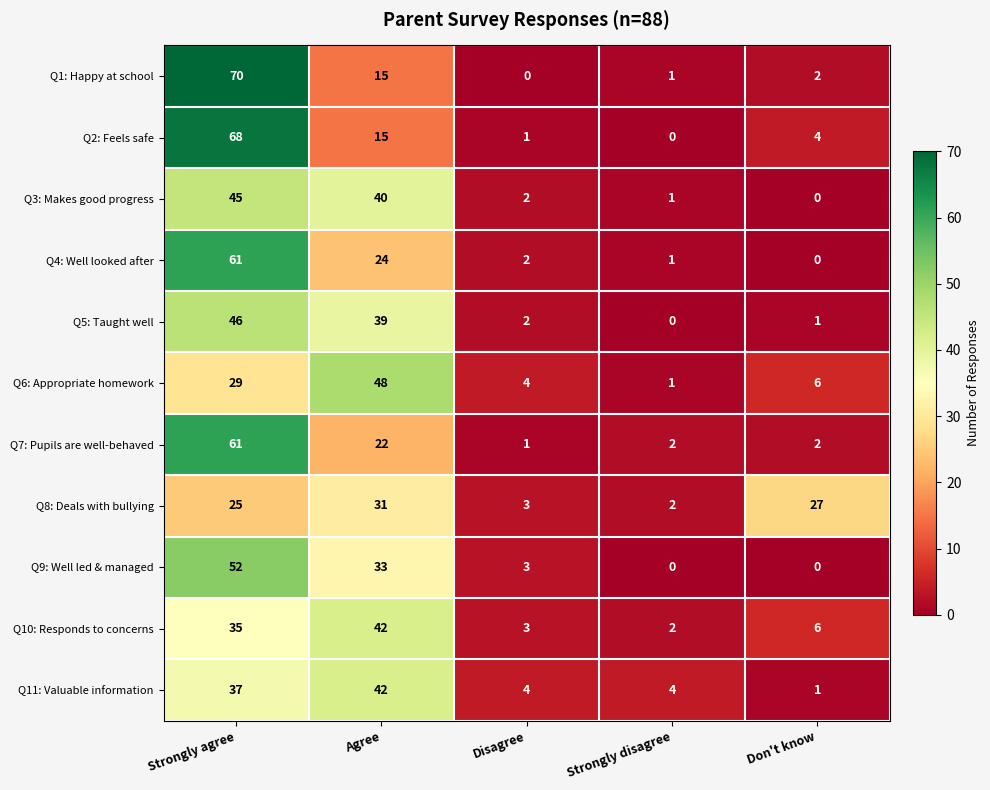

List the labels in order of Q8: Deals with bullying value, largest first.

Agree, Don't know, Strongly agree, Disagree, Strongly disagree